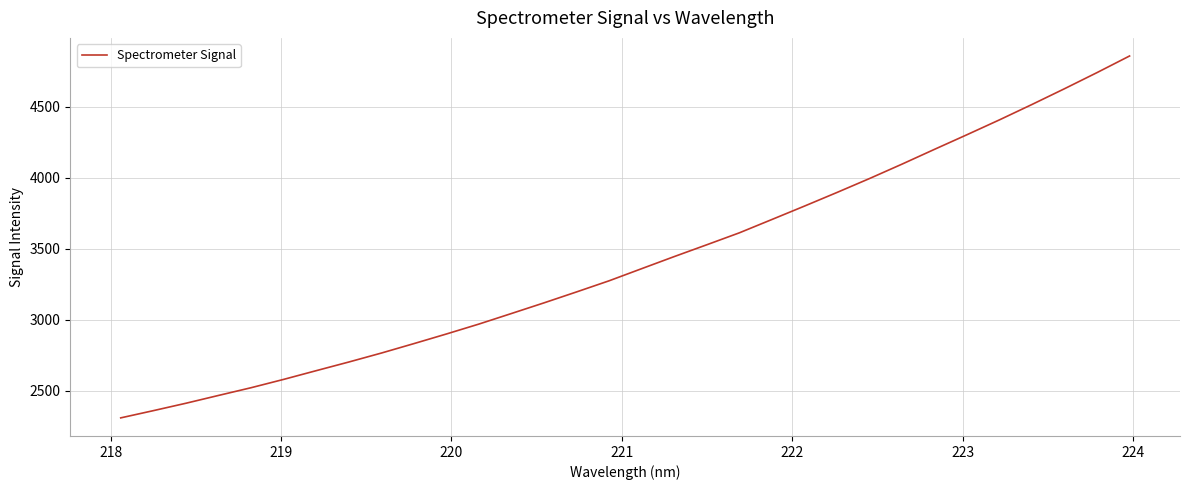

What is the difference between the maximum and minimum values?

2548.0